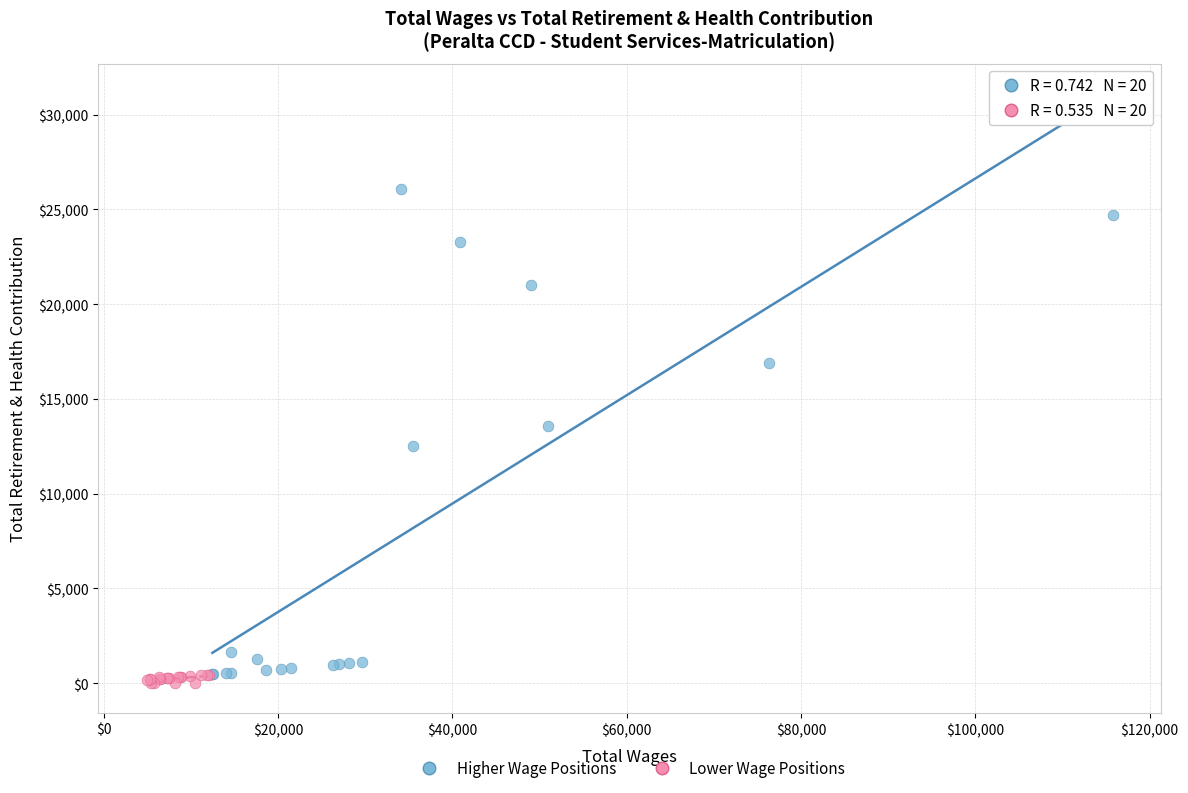

Which series has the largest Y range (max minus min)?

Higher Wage Positions